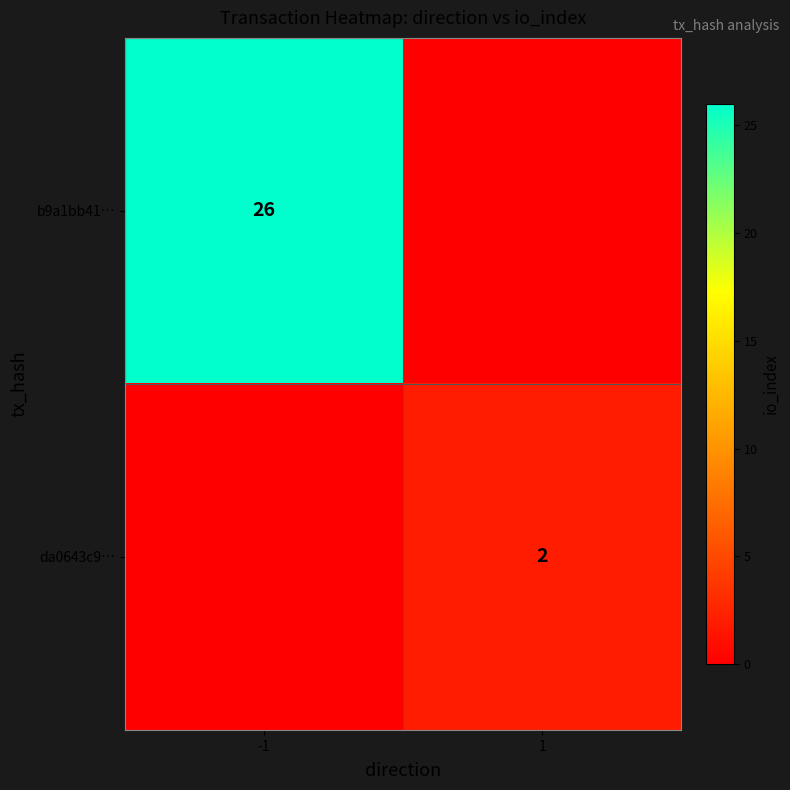

Is it true that b9a1bb41… equals 17 at -1?

False